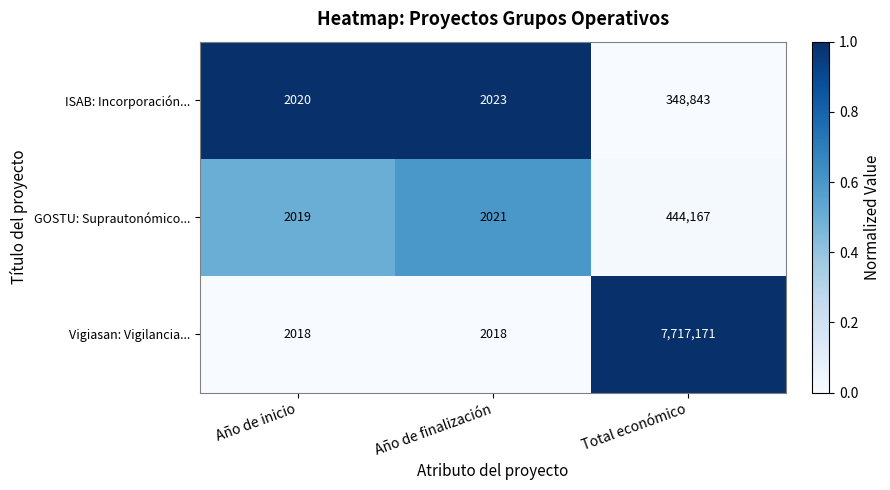

Is it true that Vigiasan: Vigilancia... equals 10637740 at Total económico?

False